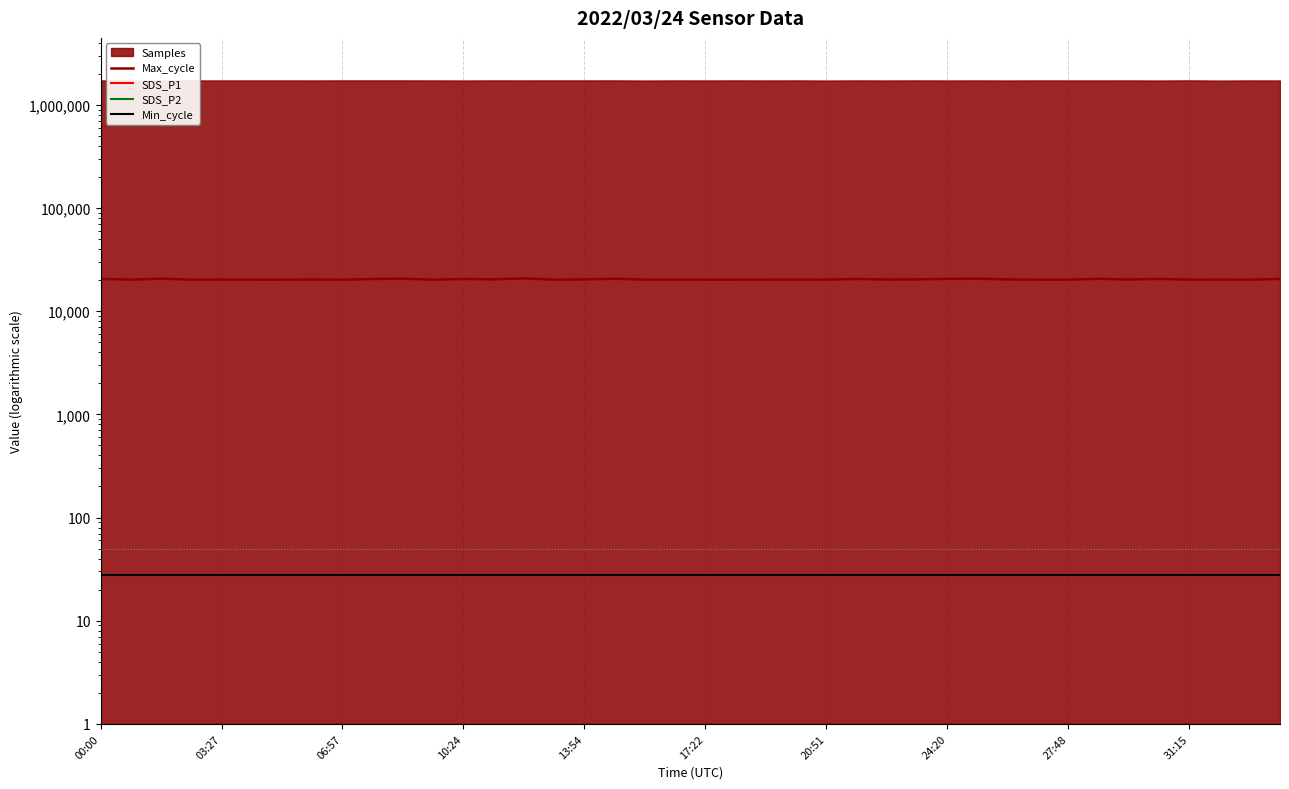

What is the difference between the second highest and second lowest values in the SDS_P2 series?

0.1